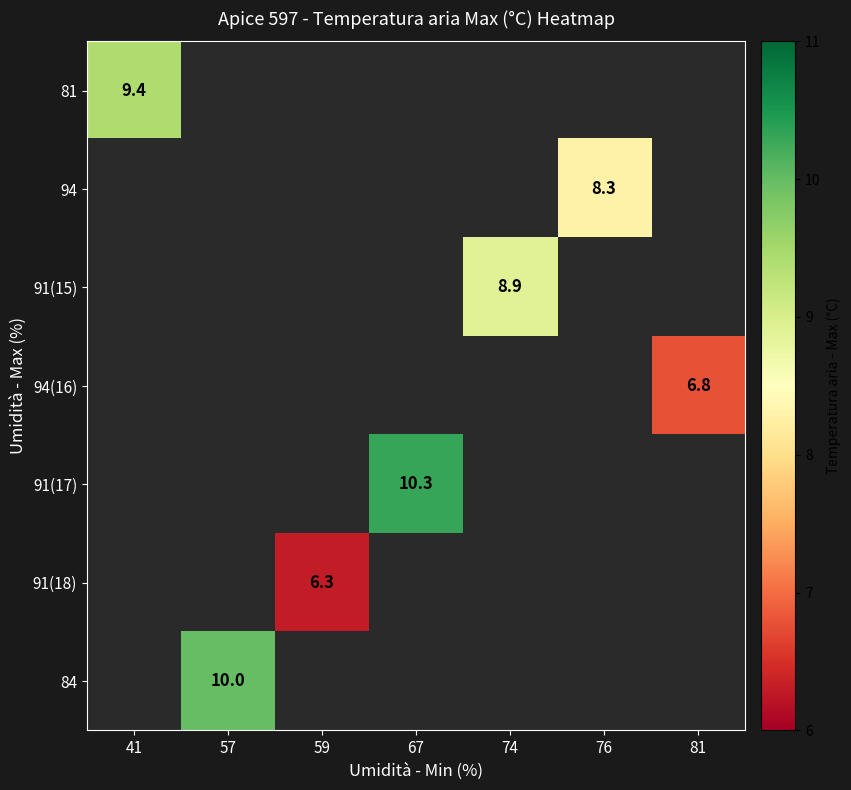

Which category has the highest value across all series?

67